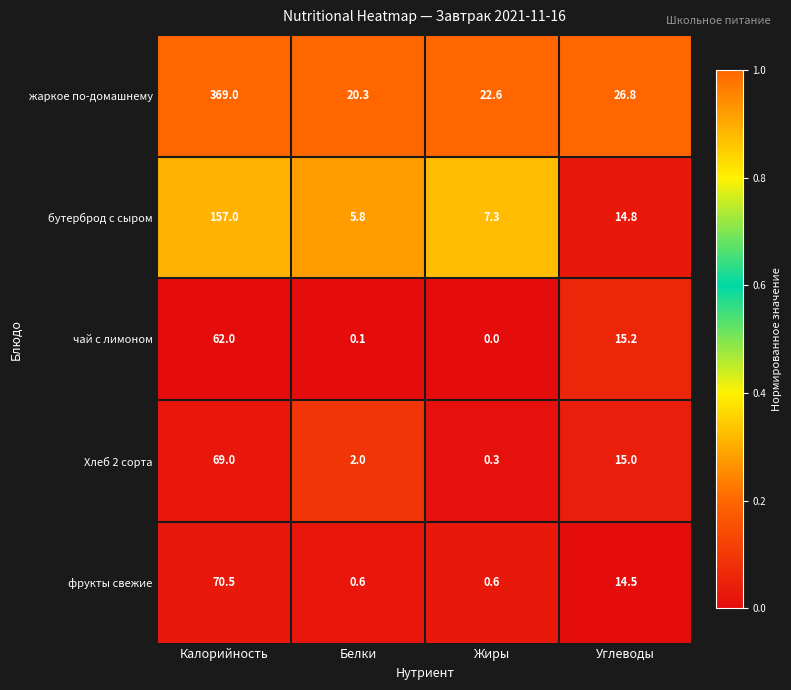

At which label does жаркое по-домашнему first exceed 26?

Калорийность